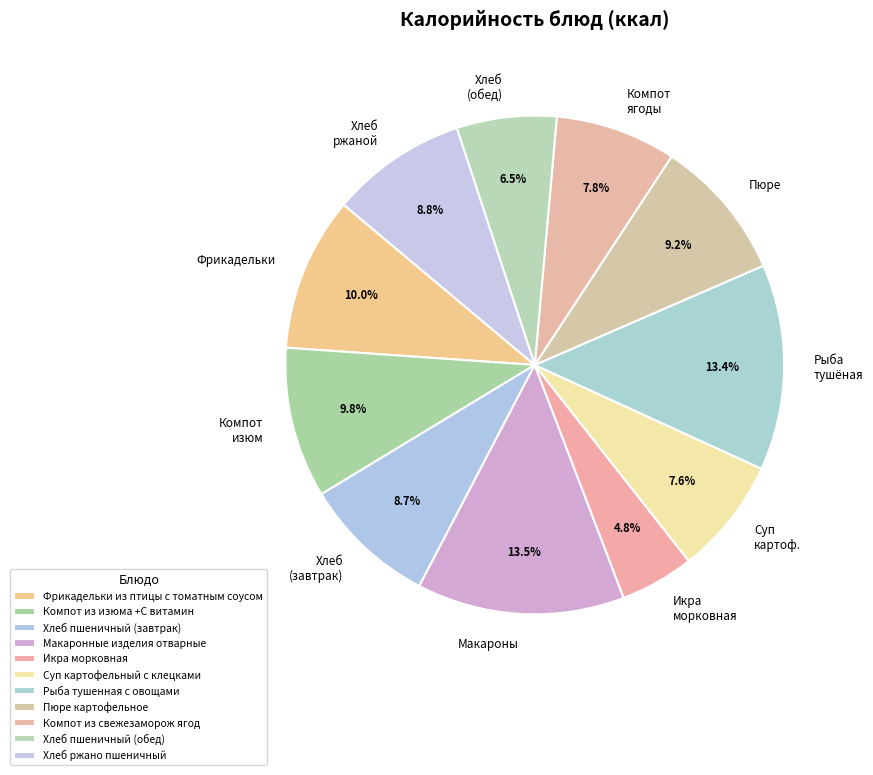

What is the smallest slice in the pie chart?

Икра морковная